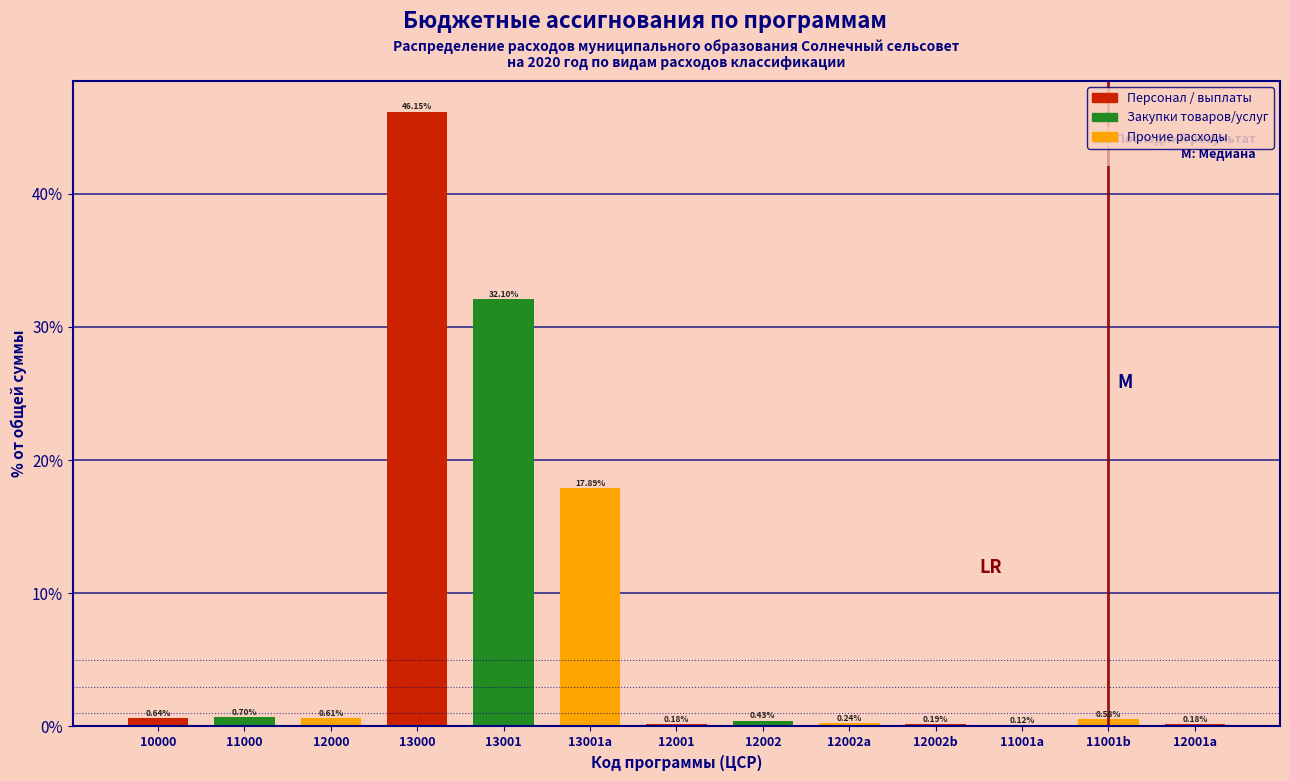

What is the sum of all values?

100.0